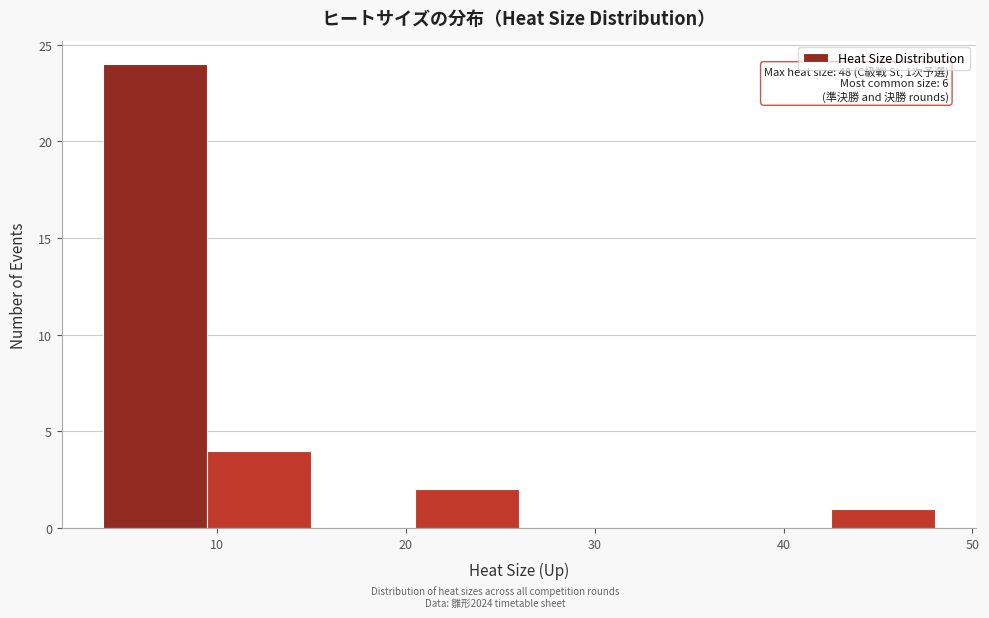

Over which range of the x-axis is the bar tallest?

4.0 to 9.5